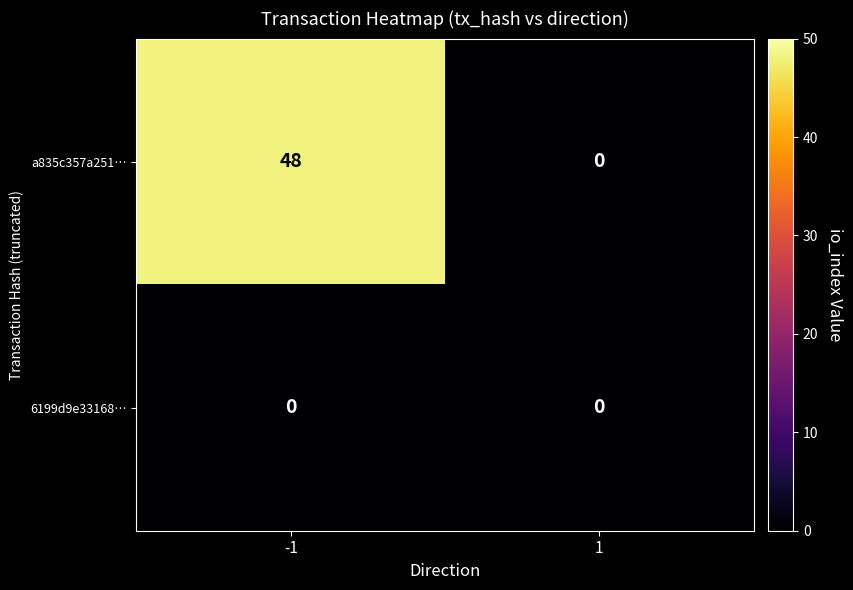

Between -1 and 1, which series saw the biggest shift?

a835c357a251…